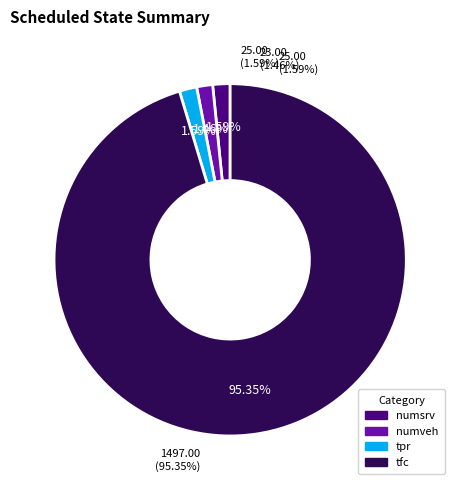

The numsrv slice represents 10% of the pie. True or false?

False